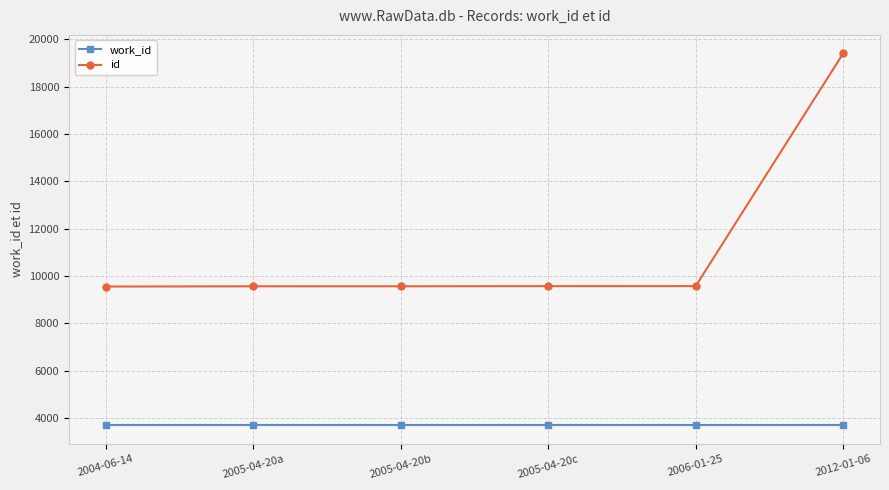

What is the difference between the highest and lowest values at 2004-06-14?

5865